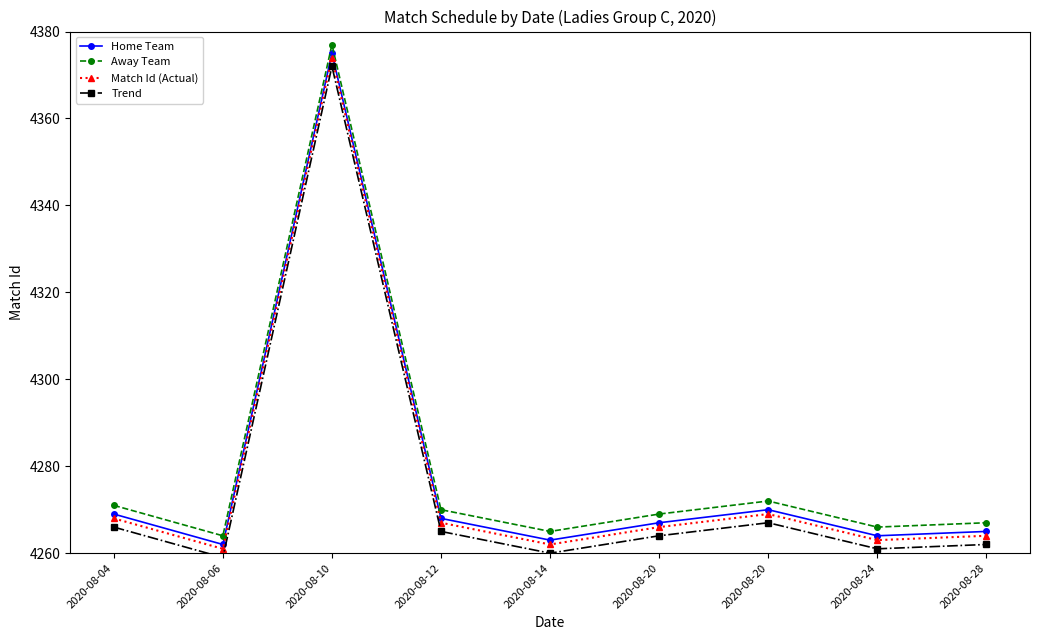

At which label does Home Team first exceed 4267?

2020-08-04